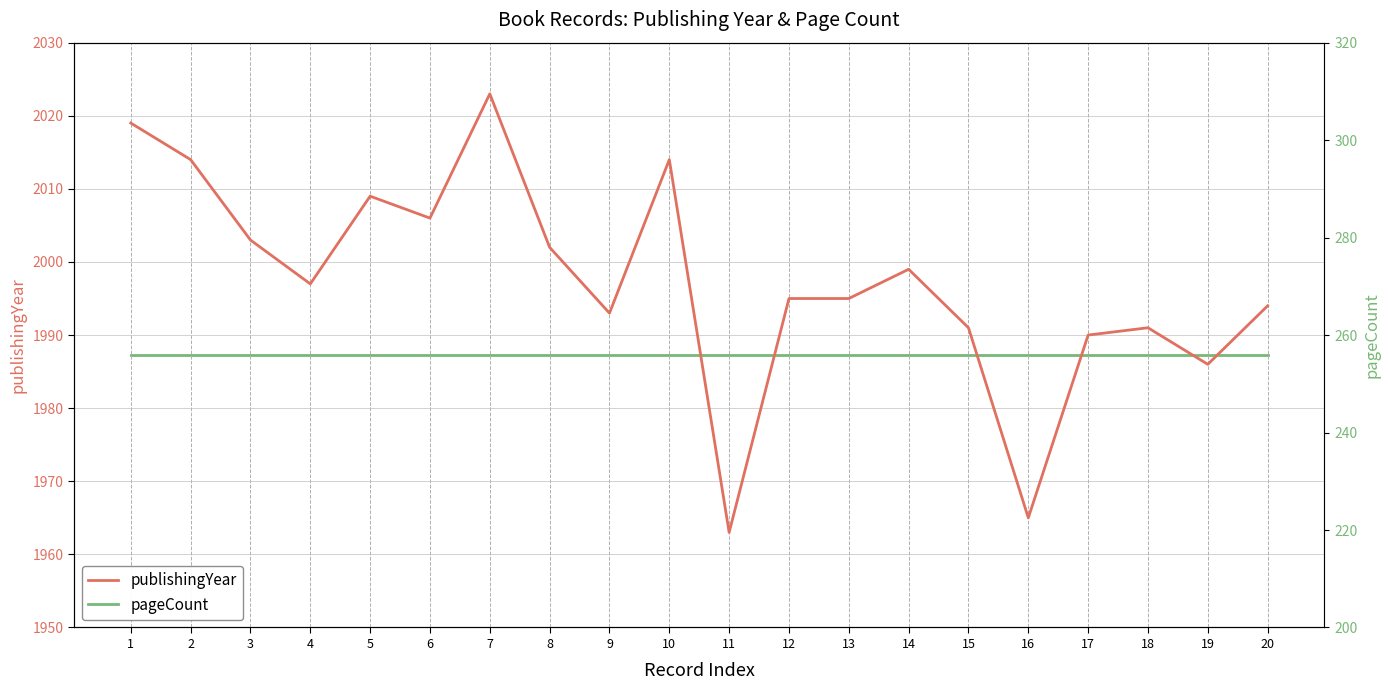

The publishingYear series shows 1107 at 20. True or false?

False